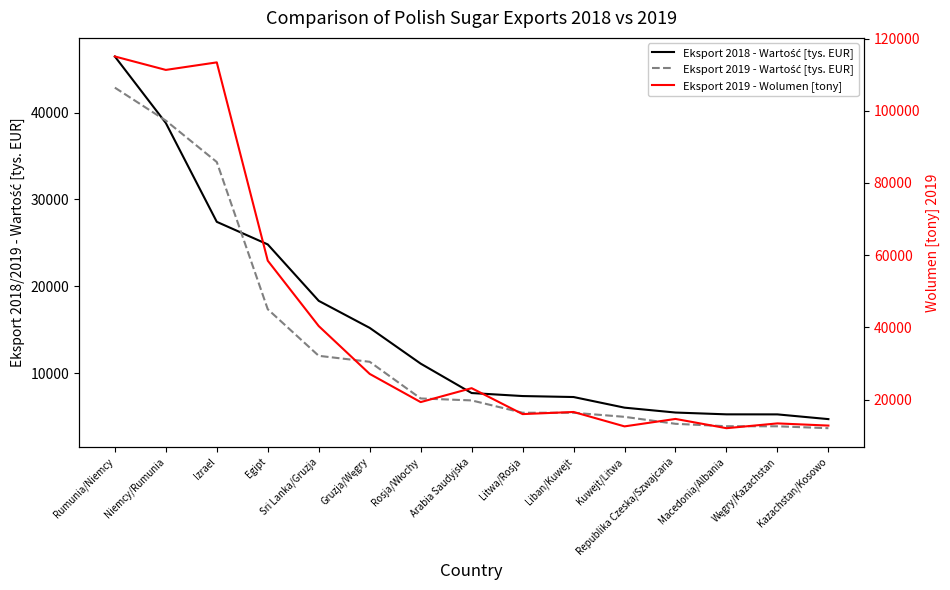

True or false: Eksport 2019 - Wartość [tys. EUR] has a value of 10726.3 at Izrael.

False